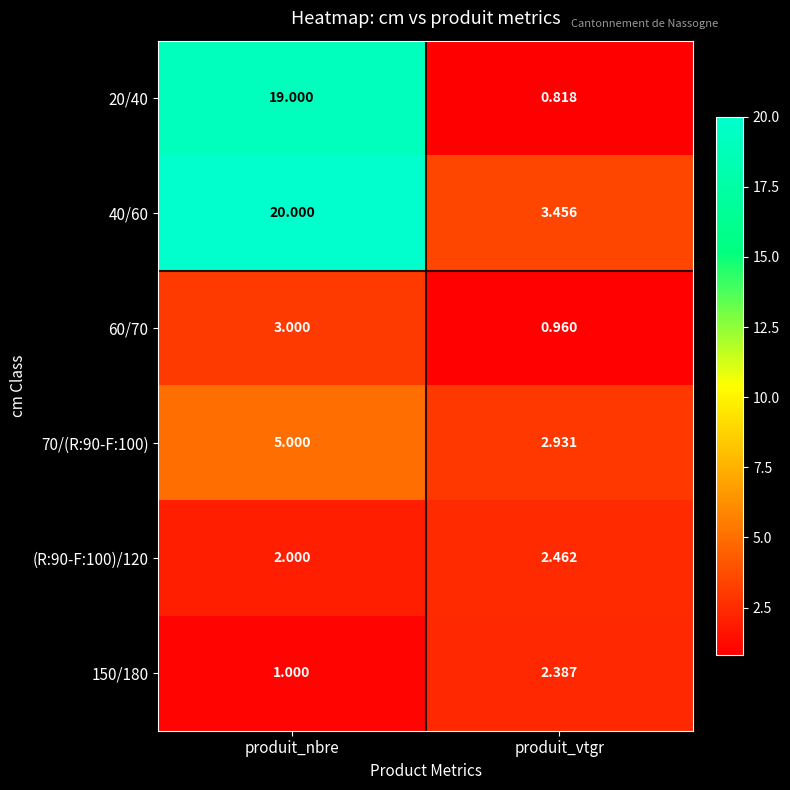

What is the total value across all series at produit_vtgr?

13.0